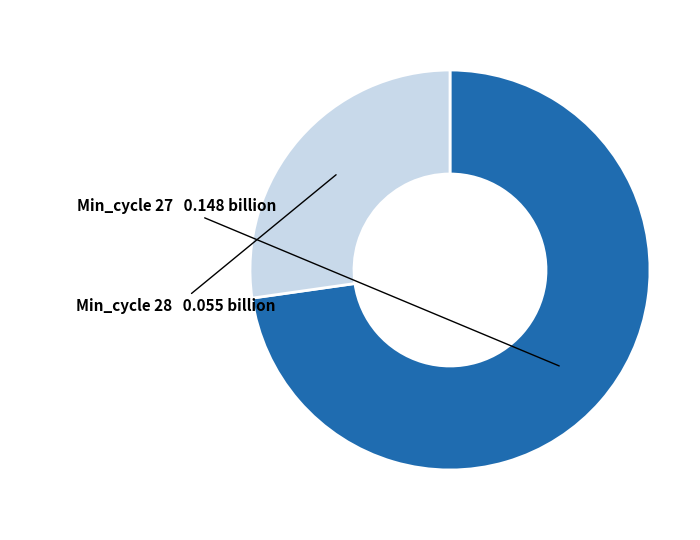

Does any single category account for the majority?

Yes